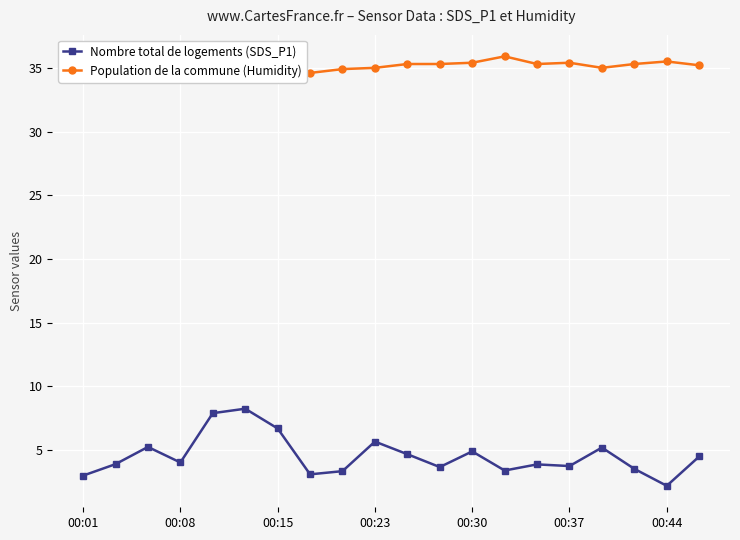

What is the average value of the Nombre total de logements (SDS_P1) series?

4.5